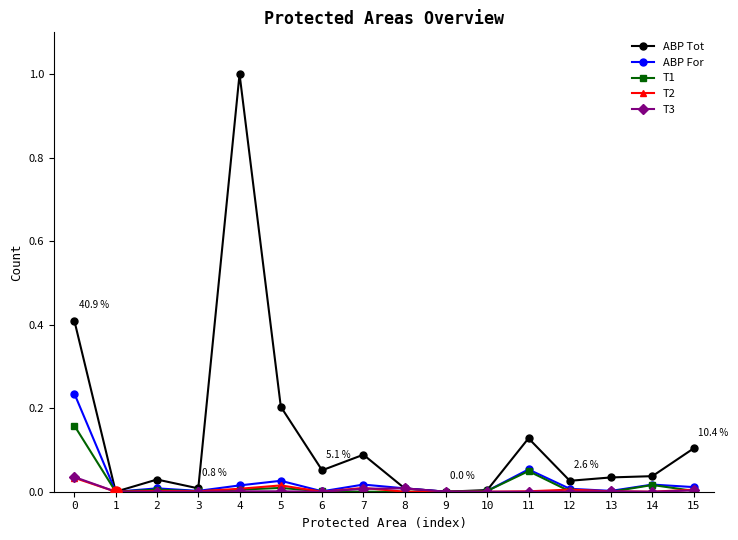

What is the difference between the maximum and minimum values in the ABP Tot series?

1.0